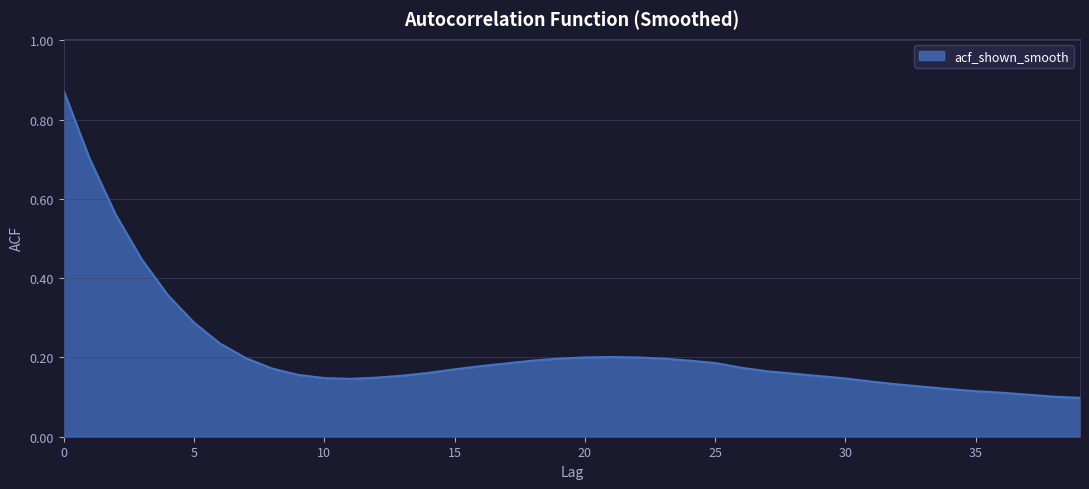

Count the values in the range 0 to 1.

40